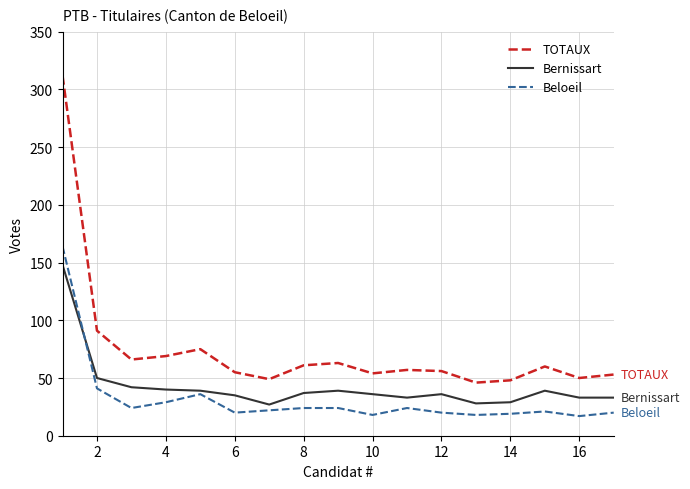

True or false: Beloeil and TOTAUX cross at least once.

False